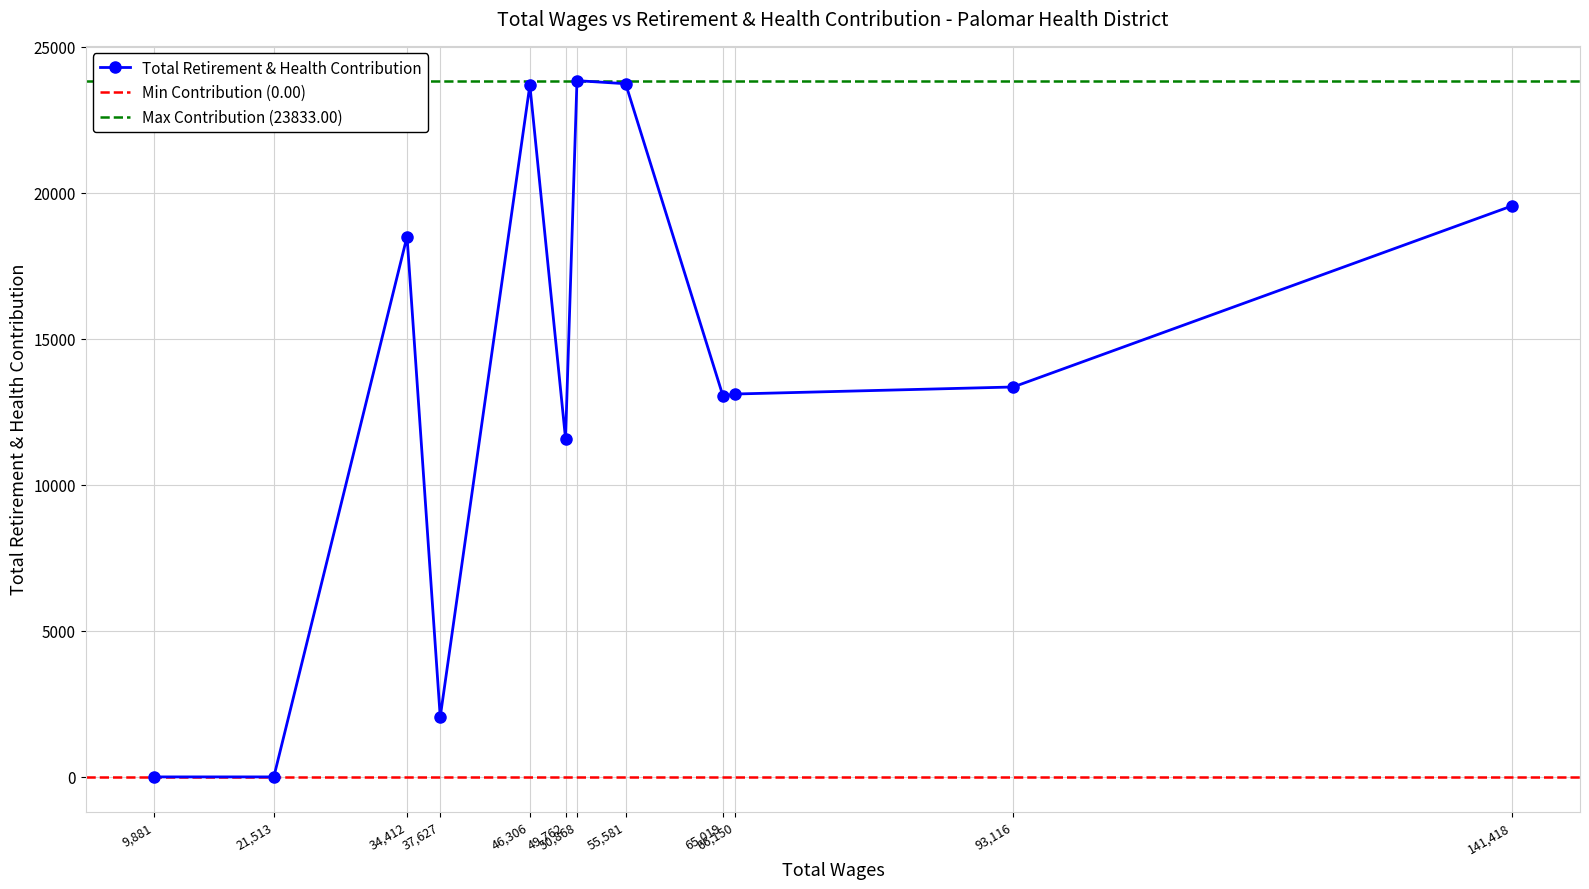

True or false: Total Retirement & Health Contribution has more than 2 interior local peaks.

True